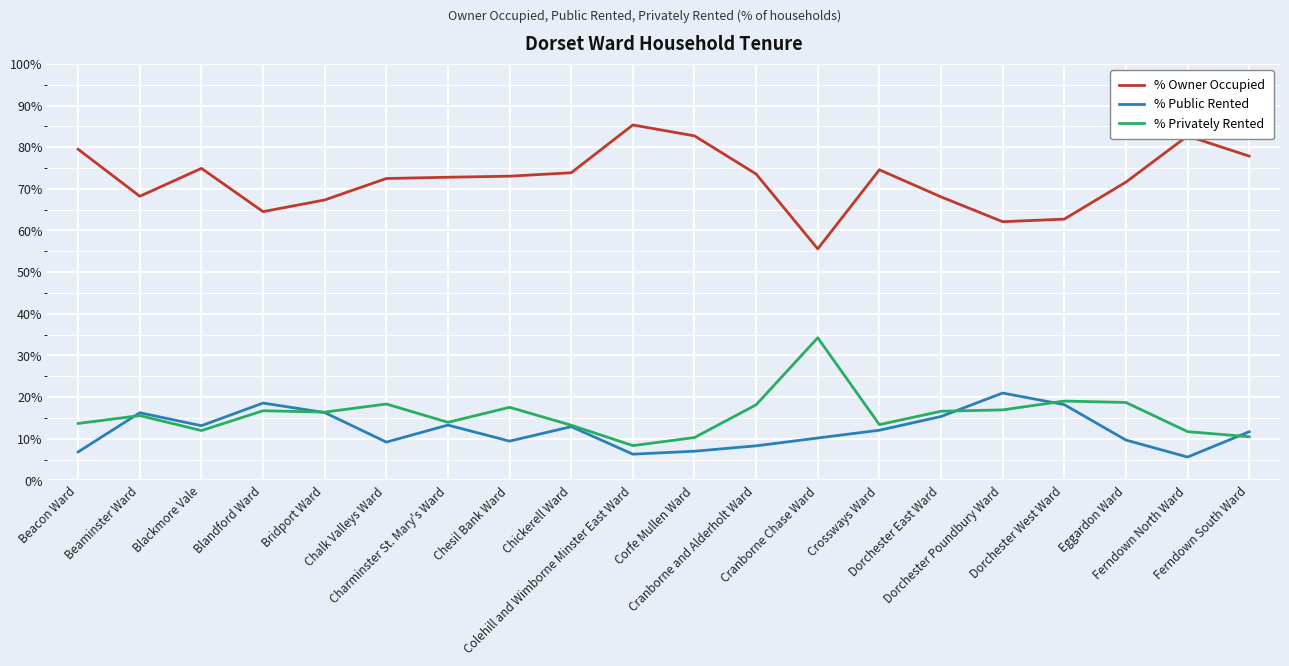

At which label does % Owner Occupied reach its peak?

Colehill and Wimborne Minster East Ward